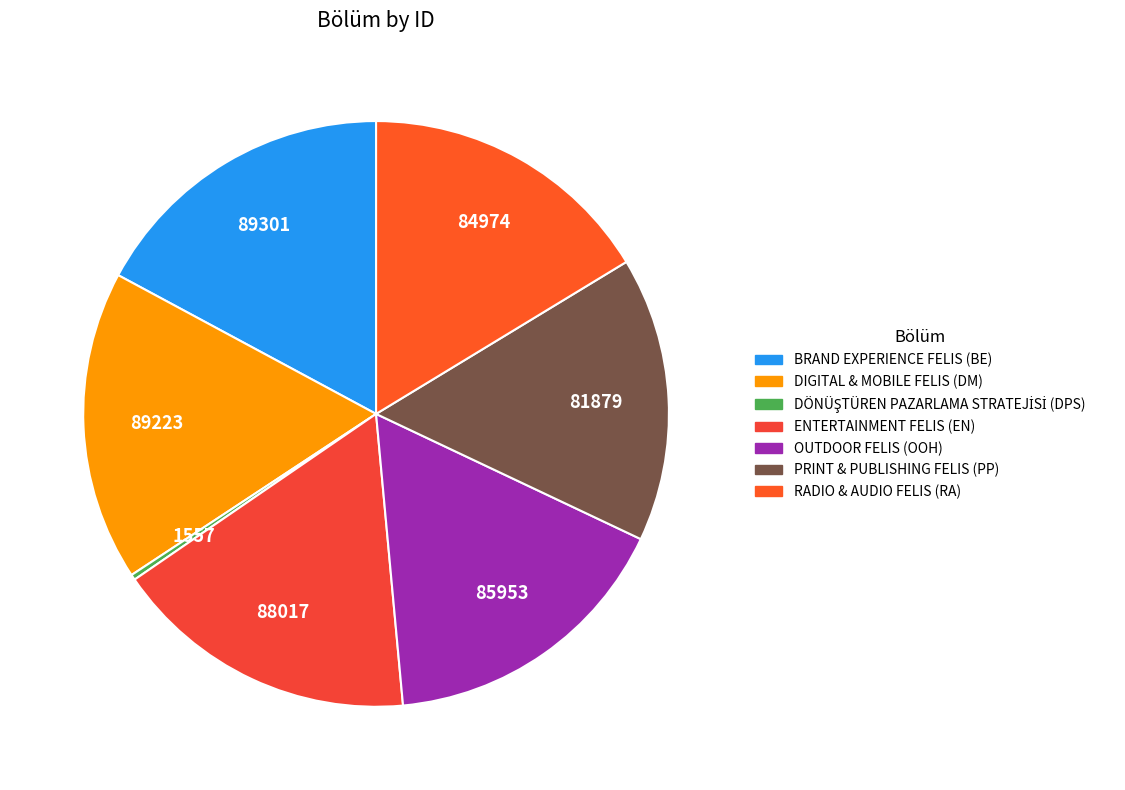

What is the ratio of the value at BRAND EXPERIENCE FELIS (BE) to the value at RADIO & AUDIO FELIS (RA)?

1.1